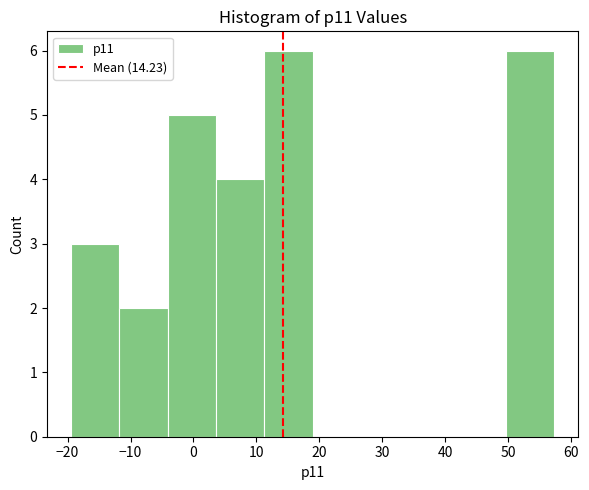

Reading left to right, list every bar in this chart as the range it spans on the x-axis followed by its height. Neither the bar edges nor the heights are printed on the chart, so give them approximately, as read against the axes.

-19 to -12: 3
-12 to -4: 2
-4 to 4: 5
4 to 11: 4
11 to 19: 6
19 to 27: 0
27 to 34: 0
34 to 42: 0
42 to 50: 0
50 to 57: 6